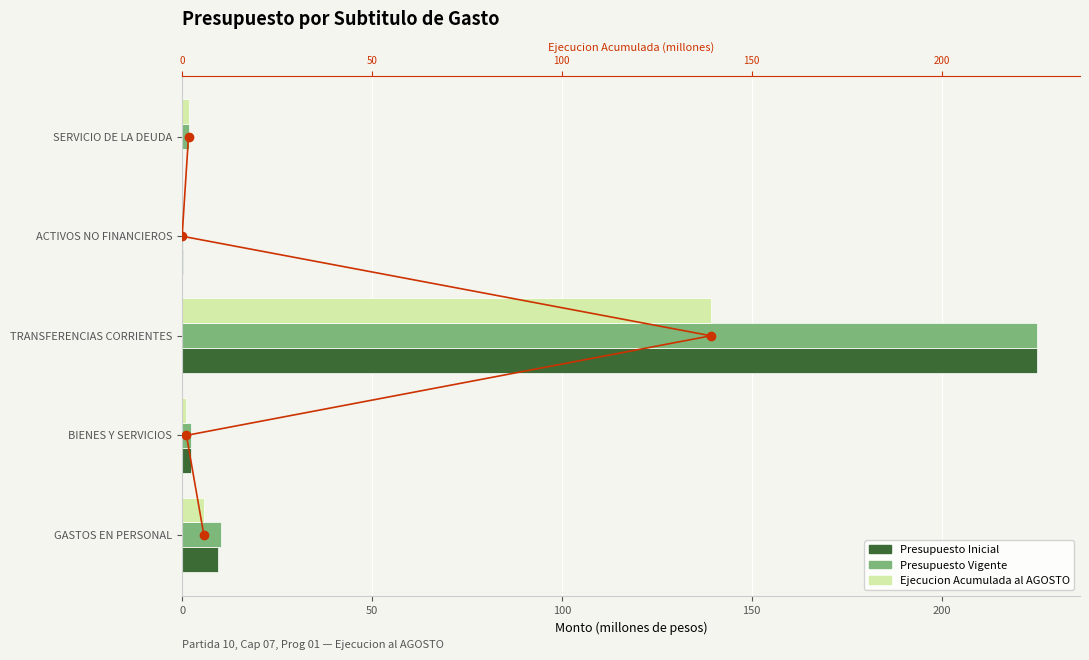

The value of Ejecucion Acumulada al AGOSTO at SERVICIO DE LA DEUDA is 2.9. True or false?

False